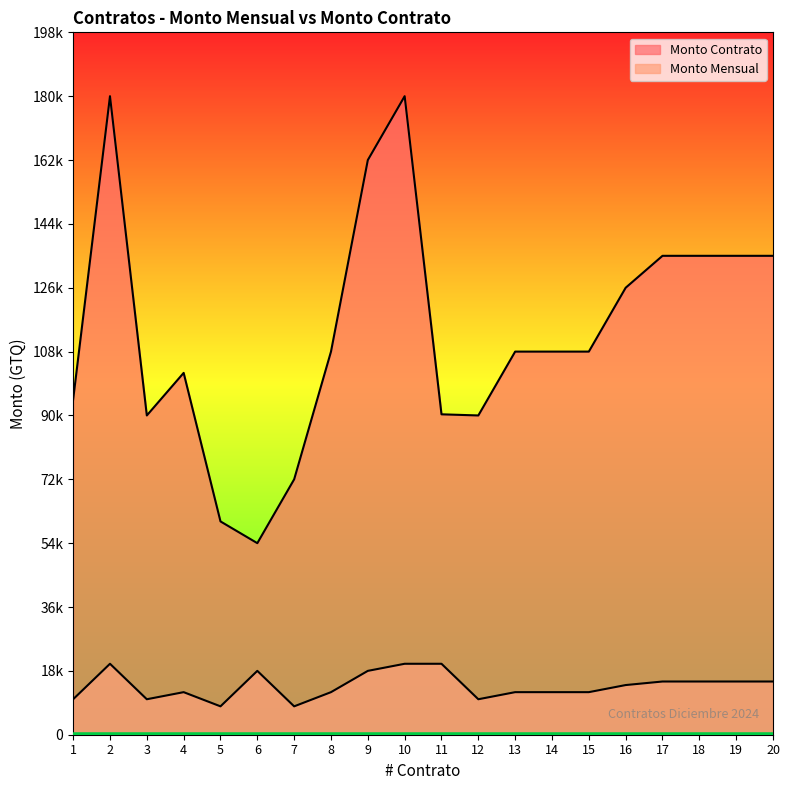

Which series has the largest total across all categories?

Monto Contrato